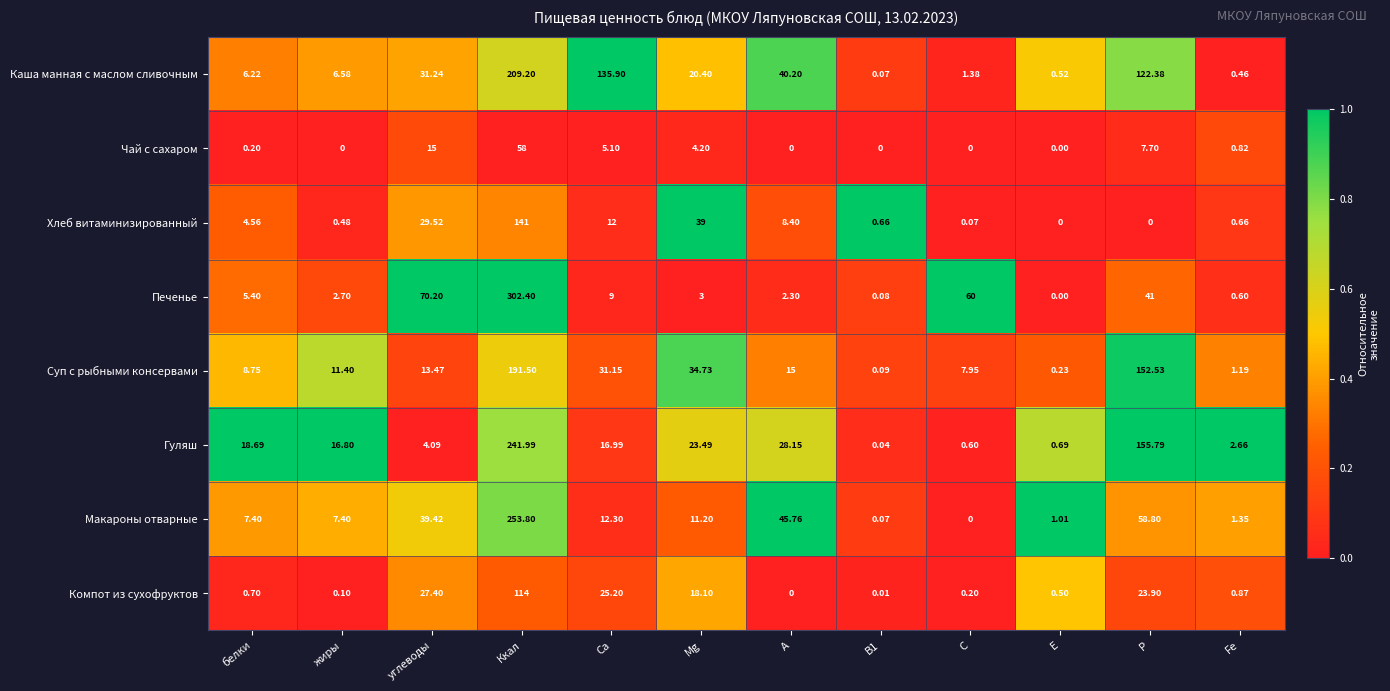

At which label does Суп с рыбными консервами first exceed 13?

углеводы